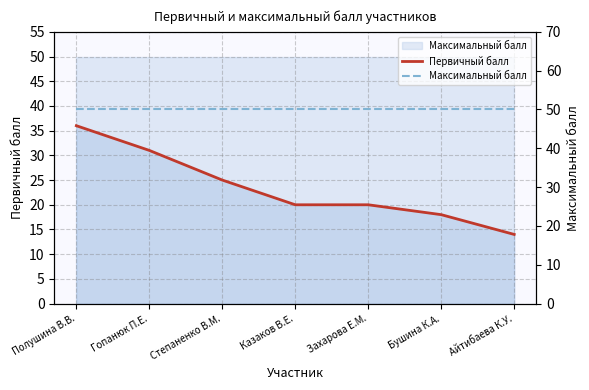

How many lines are shown in the chart?

2